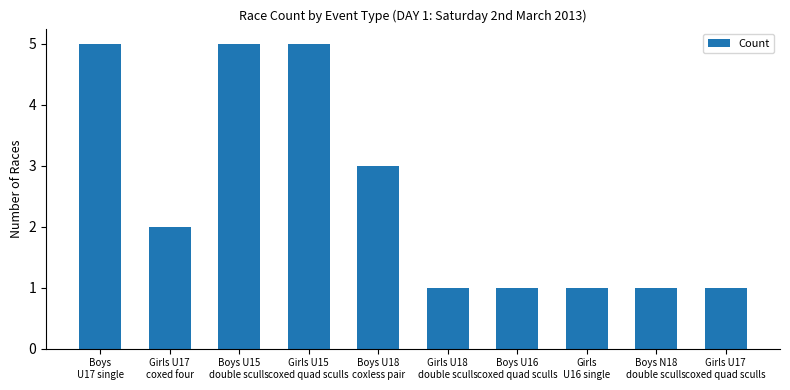

What is the maximum value shown in the chart?

5